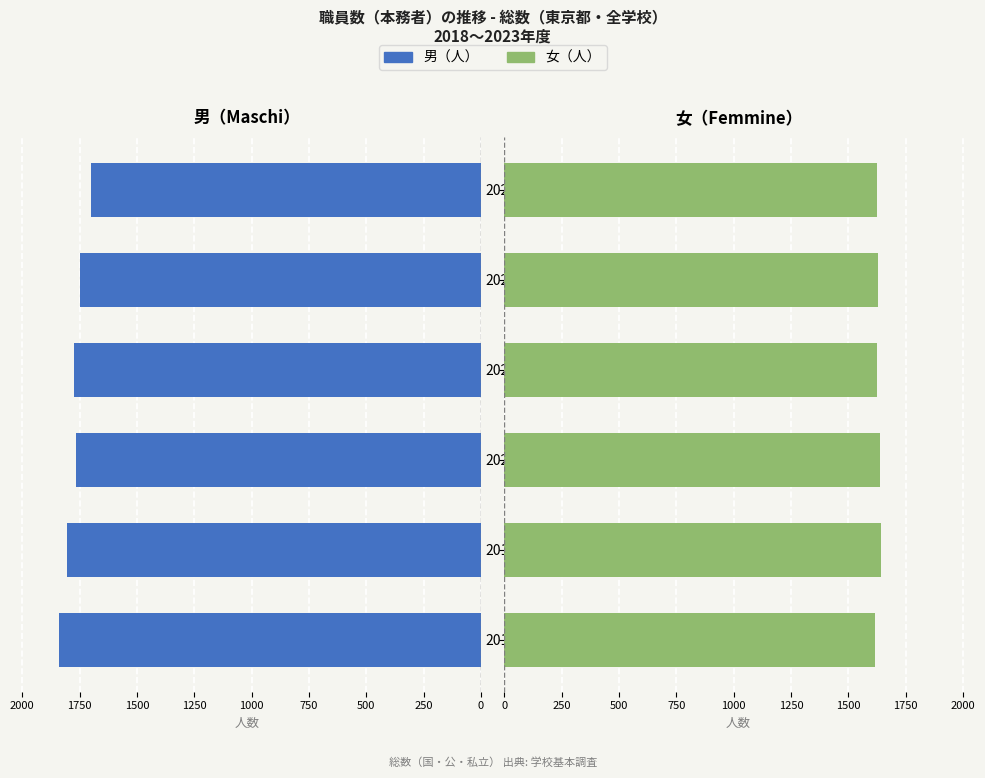

At how many categories does at least one series exceed 1661?

6